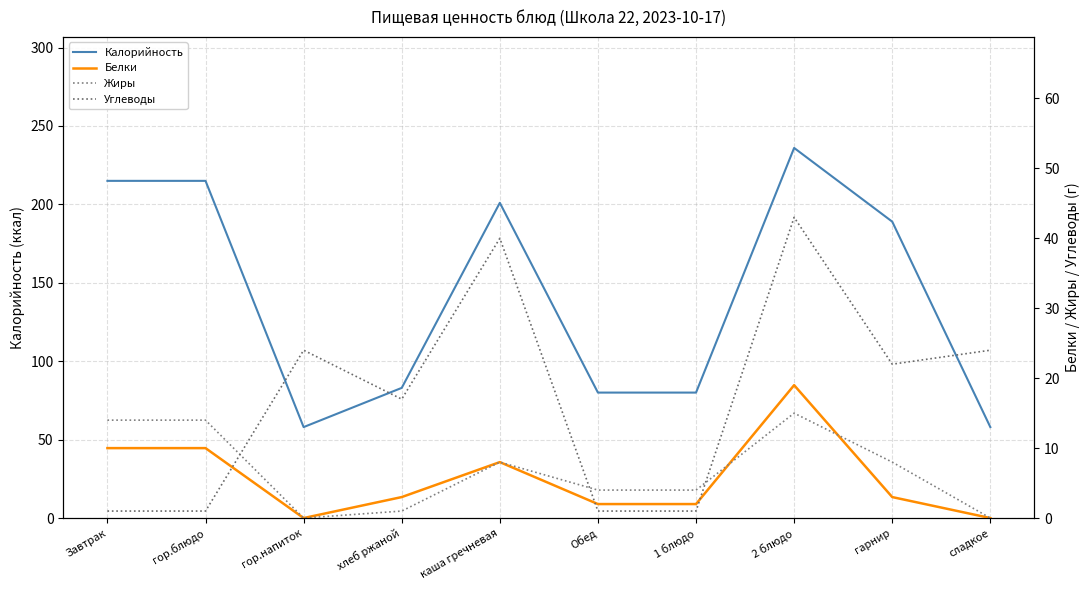

In Углеводы, how many points are higher than both neighbors (excluding endpoints)?

3